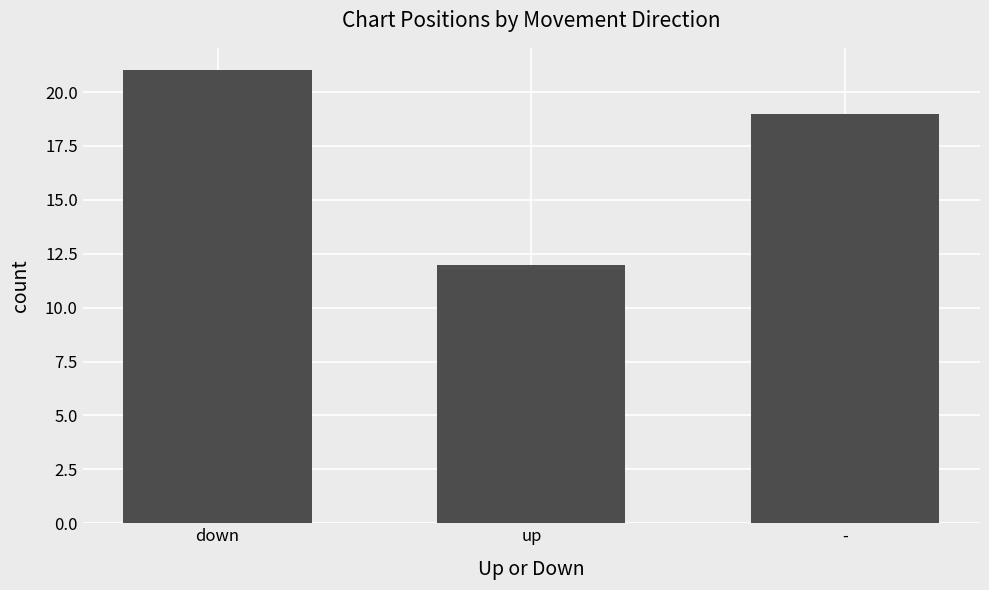

What is the sum of the values at down and -?

40